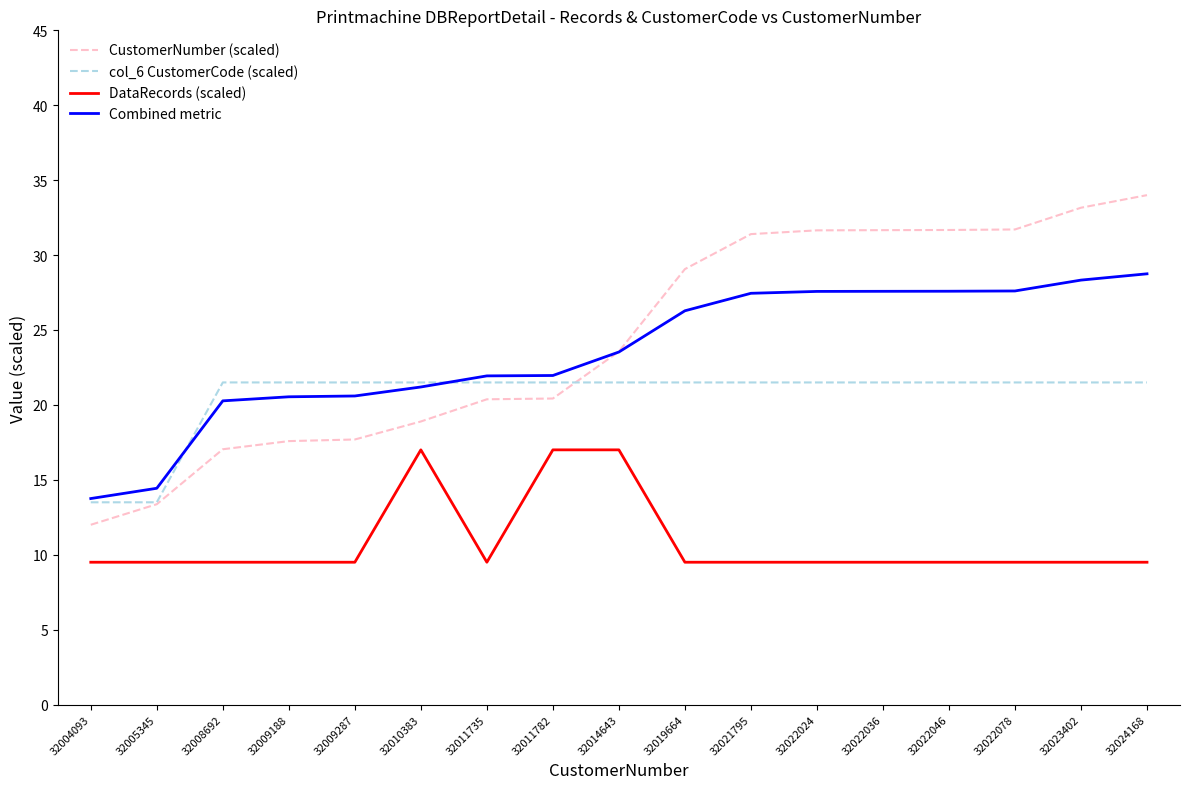

What is the sum of all col_6 CustomerCode (scaled) values?

349.5